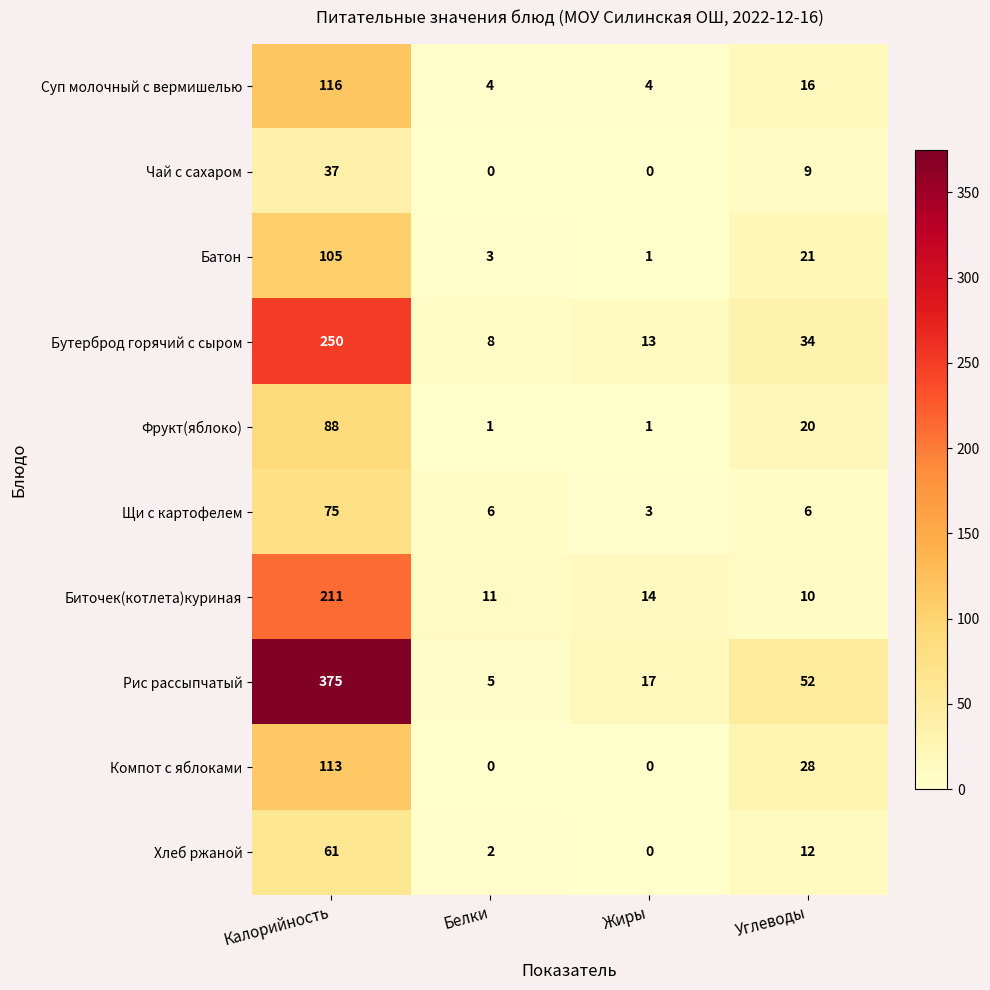

True or false: Щи с картофелем has a value of 3 at Жиры.

True